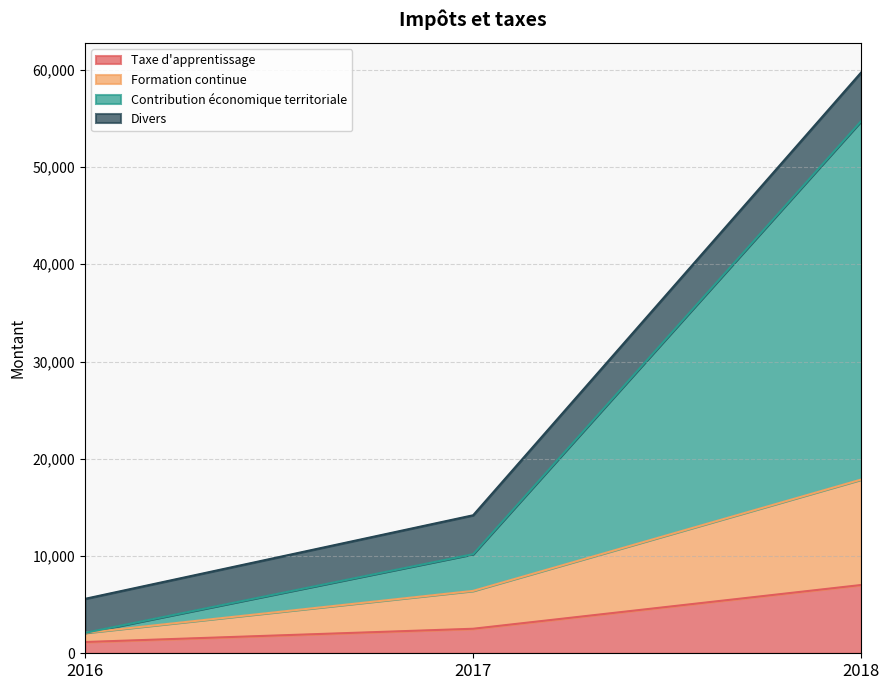

At which label does Divers reach its peak?

2018